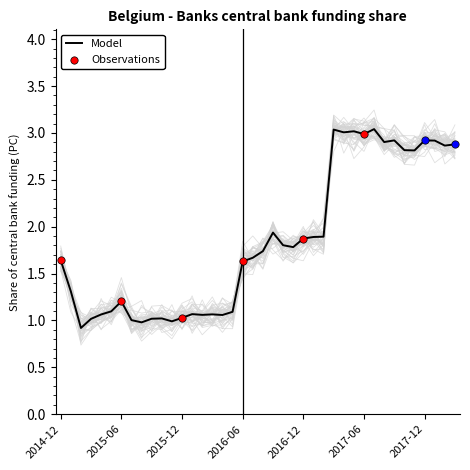

Between 9 and 38, which is larger?

38